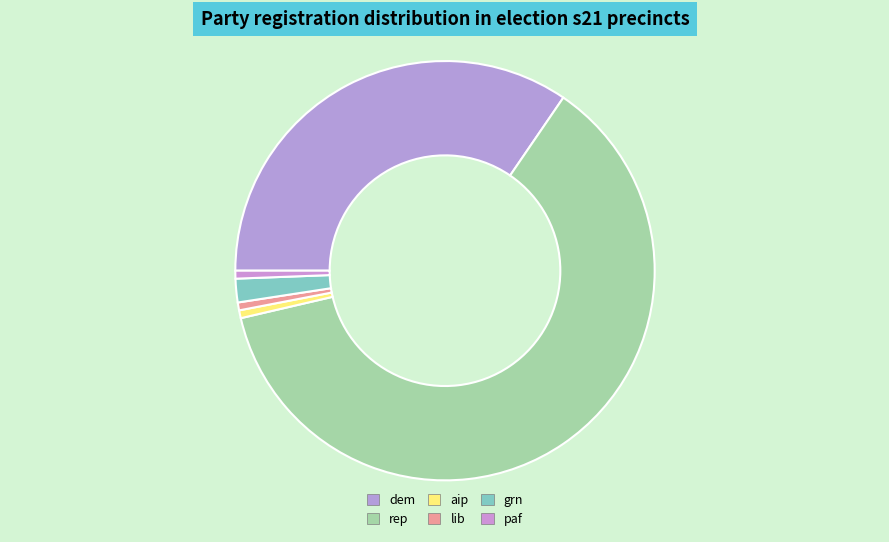

How many segments does this pie chart have?

6